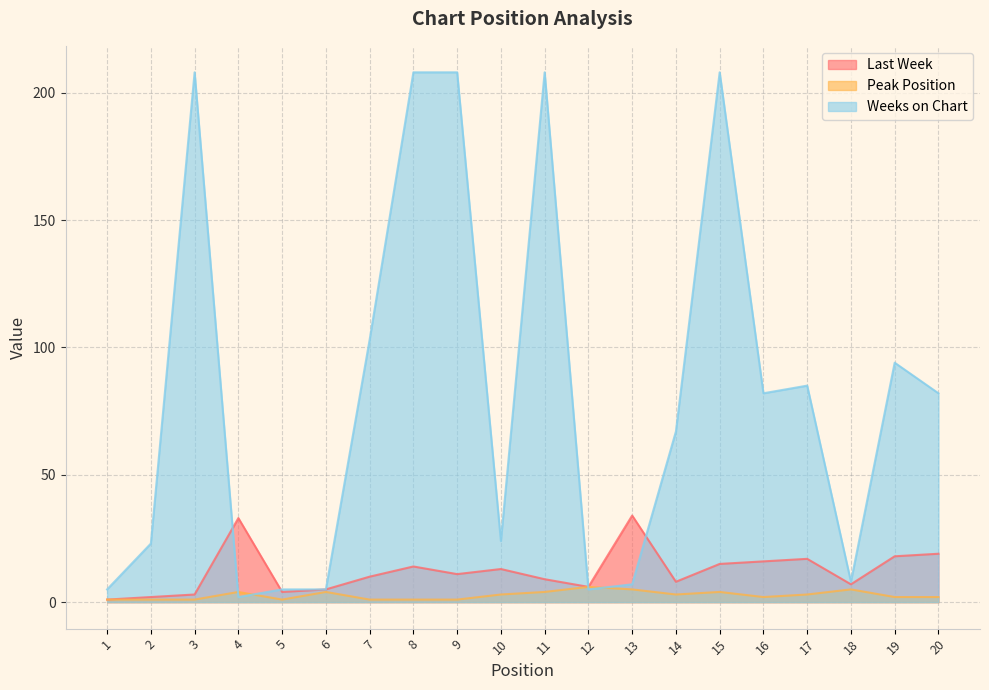

Where is the first local maximum for Peak Position?

4